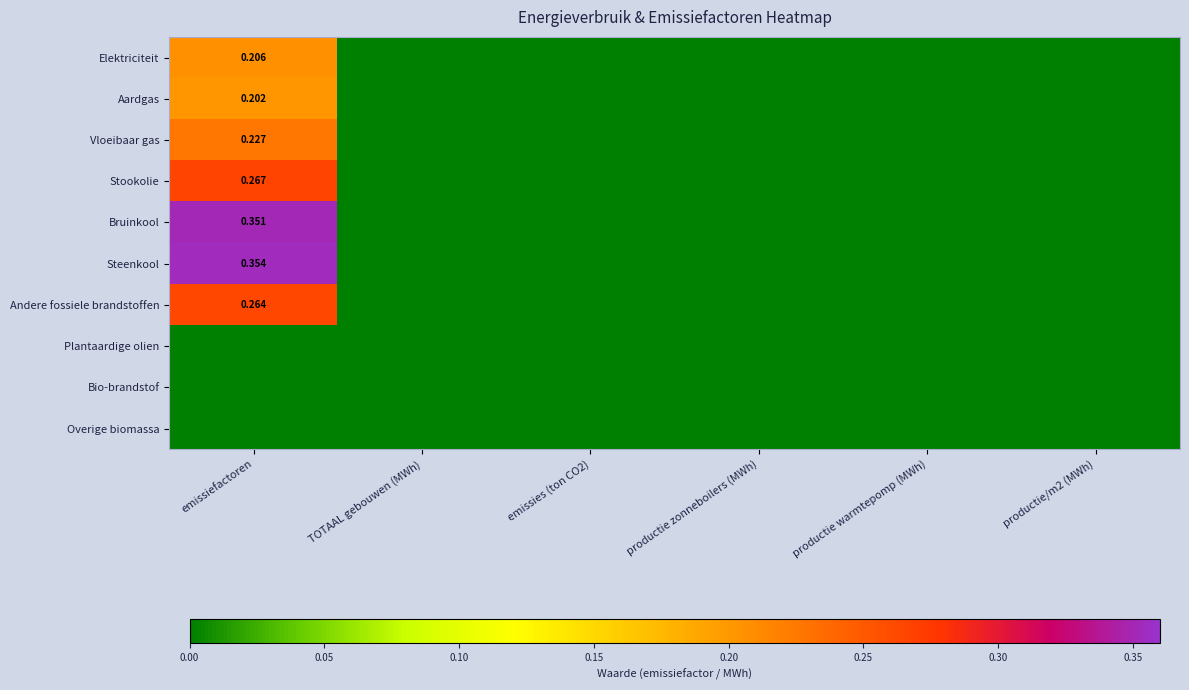

Where is Bio-brandstof nearest to the value 0?

emissiefactoren